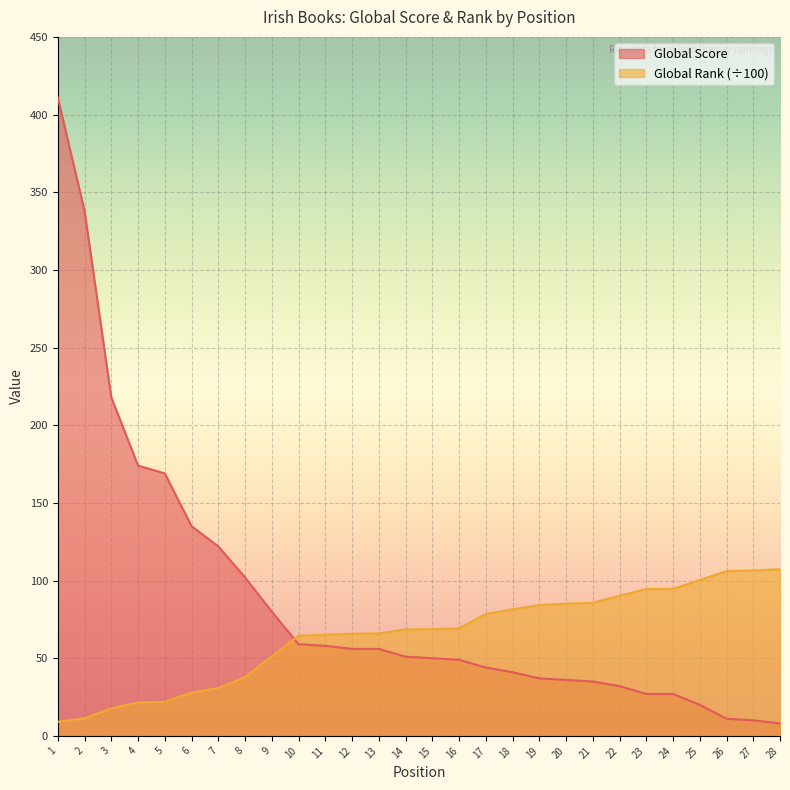

How many values in the Global Rank (scaled) series exceed 68?

15